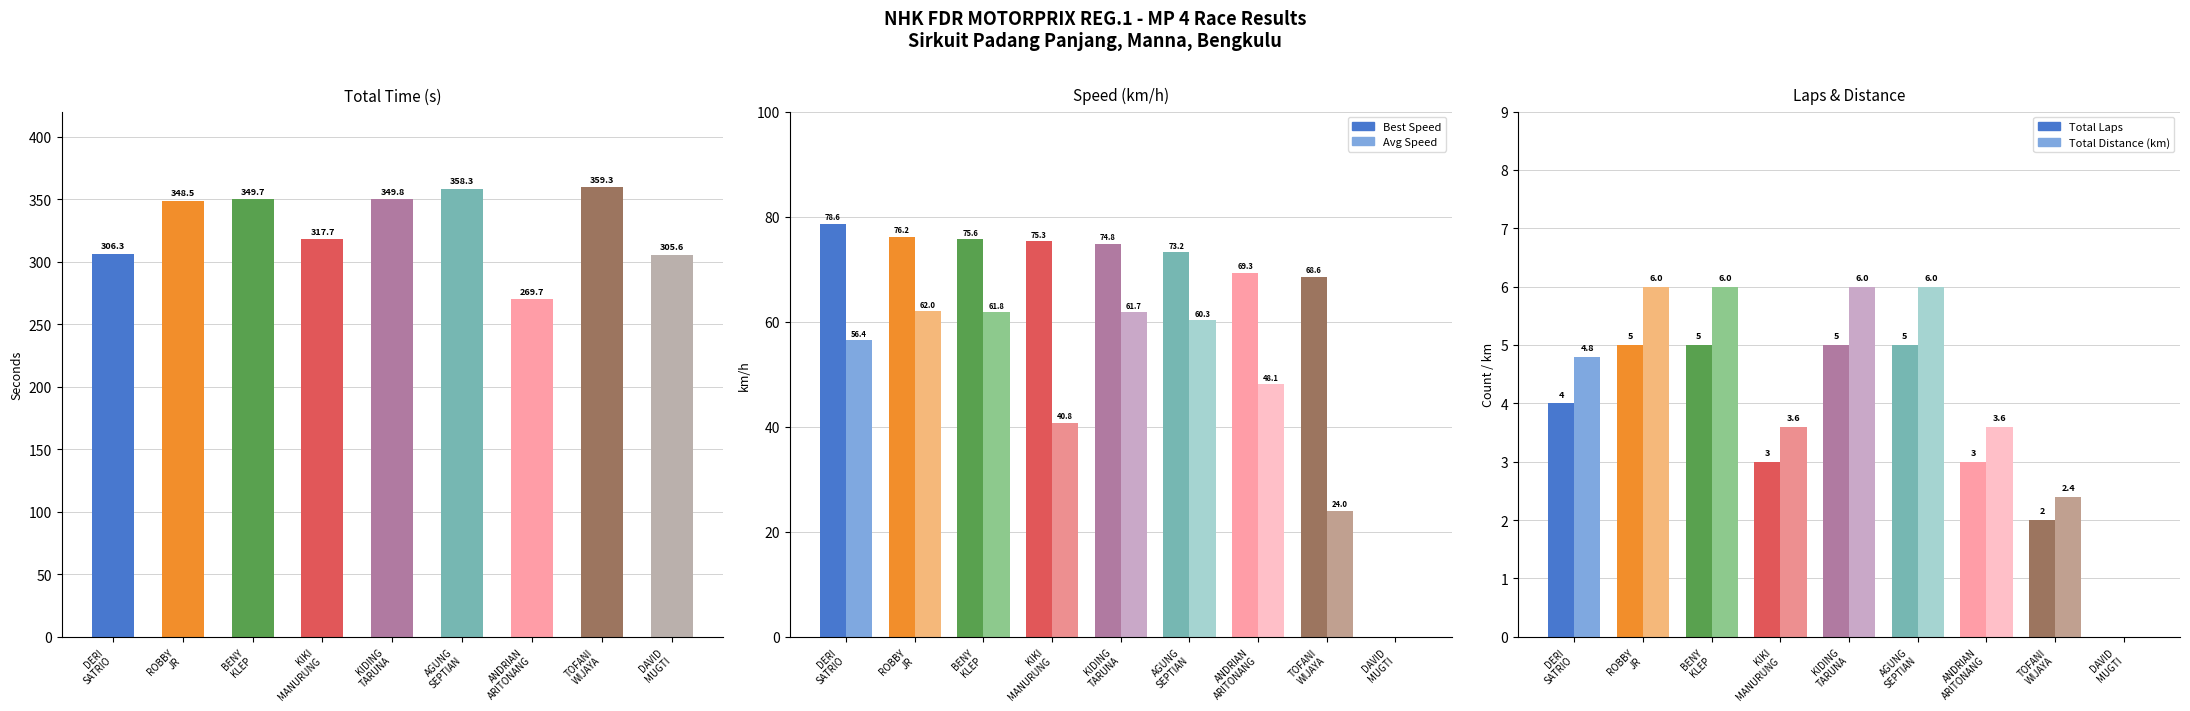

How many data points in Average Speed are above 56?

5